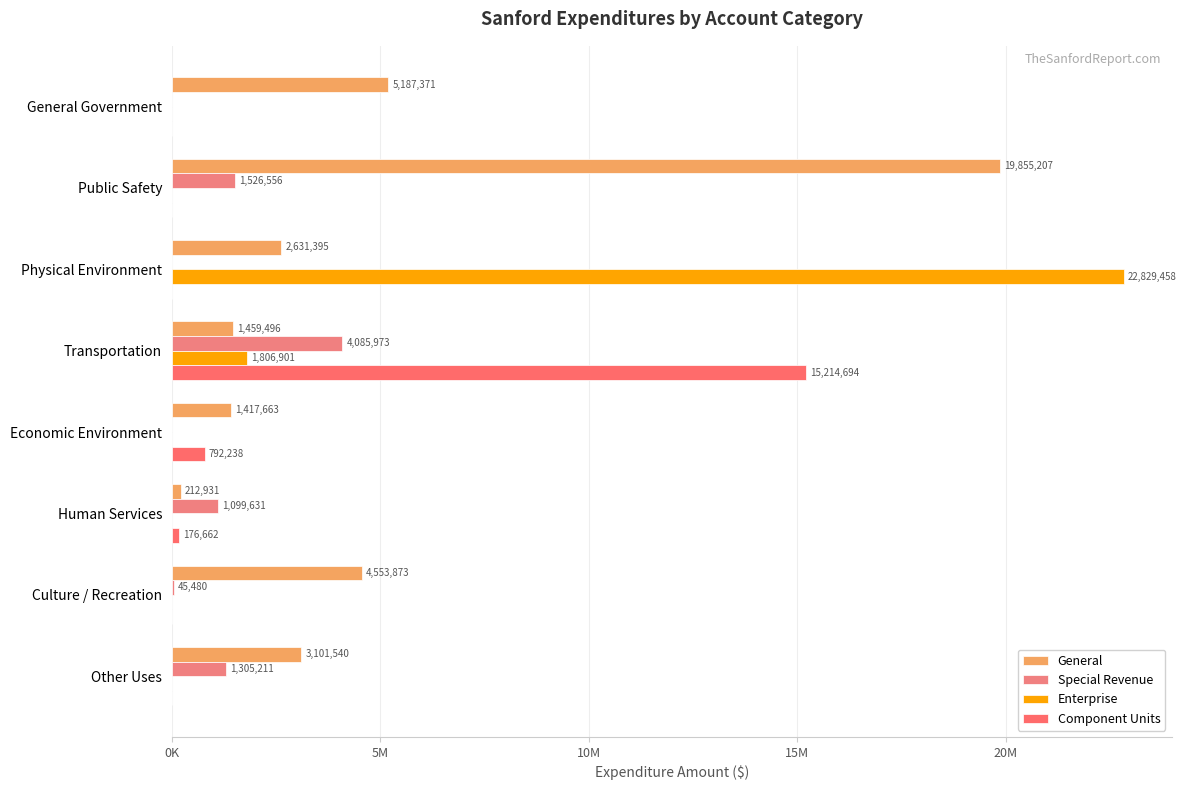

At how many categories does at least one series exceed 19375416?

2